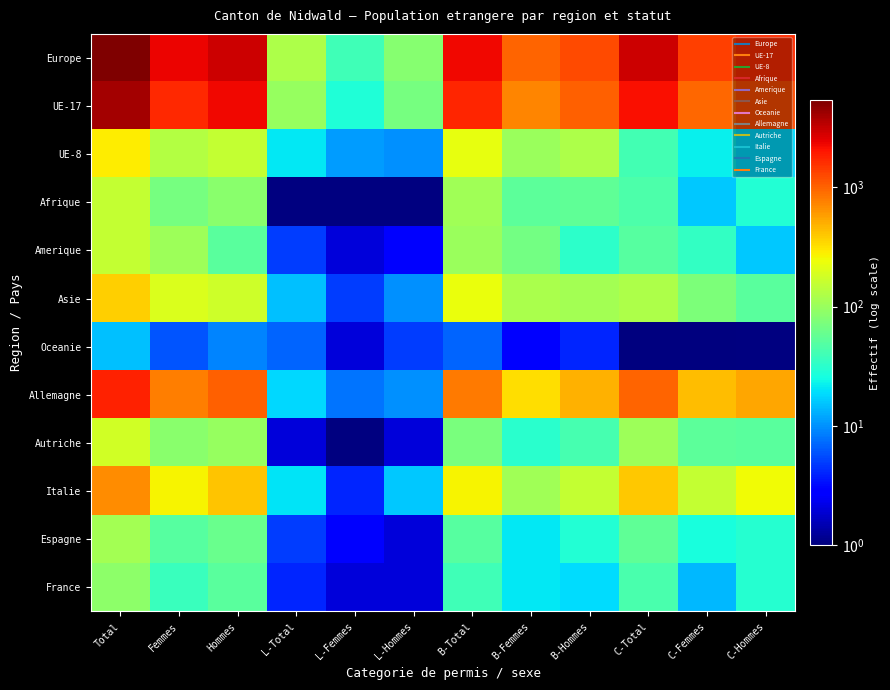

Reading left to right, extract all data points from this chart.

Europe: Total=5381	Femmes=2401	Hommes=2980	L-Total=123	L-Femmes=40	L-Hommes=83	B-Total=2256	B-Femmes=989	B-Hommes=1267	C-Total=3002	C-Femmes=1372	C-Hommes=1630
UE-17: Total=3993	Femmes=1690	Hommes=2303	L-Total=98	L-Femmes=28	L-Hommes=70	B-Total=1744	B-Femmes=720	B-Hommes=1024	C-Total=2151	C-Femmes=942	C-Hommes=1209
UE-8: Total=287	Femmes=133	Hommes=154	L-Total=21	L-Femmes=11	L-Hommes=10	B-Total=225	B-Femmes=100	B-Hommes=125	C-Total=41	C-Femmes=22	C-Hommes=19
Afrique: Total=154	Femmes=69	Hommes=85	L-Total=0	L-Femmes=0	L-Hommes=0	B-Total=109	B-Femmes=53	B-Hommes=56	C-Total=45	C-Femmes=16	C-Hommes=29
Amerique: Total=155	Femmes=104	Hommes=51	L-Total=5	L-Femmes=2	L-Hommes=3	B-Total=100	B-Femmes=68	B-Hommes=32	C-Total=50	C-Femmes=34	C-Hommes=16
Asie: Total=370	Femmes=198	Hommes=172	L-Total=15	L-Femmes=5	L-Hommes=10	B-Total=230	B-Femmes=119	B-Hommes=111	C-Total=125	C-Femmes=74	C-Hommes=51
Oceanie: Total=15	Femmes=6	Hommes=9	L-Total=7	L-Femmes=2	L-Hommes=5	B-Total=7	B-Femmes=3	B-Hommes=4	C-Total=1	C-Femmes=1	C-Hommes=0
Allemagne: Total=1809	Femmes=780	Hommes=1029	L-Total=18	L-Femmes=8	L-Hommes=10	B-Total=810	B-Femmes=324	B-Hommes=486	C-Total=981	C-Femmes=448	C-Hommes=533
Autriche: Total=180	Femmes=84	Hommes=96	L-Total=2	L-Femmes=0	L-Hommes=2	B-Total=73	B-Femmes=31	B-Hommes=42	C-Total=105	C-Femmes=53	C-Hommes=52
Italie: Total=688	Femmes=268	Hommes=420	L-Total=20	L-Femmes=4	L-Hommes=16	B-Total=263	B-Femmes=108	B-Hommes=155	C-Total=405	C-Femmes=156	C-Hommes=249
Espagne: Total=111	Femmes=50	Hommes=61	L-Total=5	L-Femmes=3	L-Hommes=2	B-Total=50	B-Femmes=21	B-Hommes=29	C-Total=56	C-Femmes=26	C-Hommes=30
France: Total=88	Femmes=37	Hommes=51	L-Total=4	L-Femmes=2	L-Hommes=2	B-Total=40	B-Femmes=21	B-Hommes=19	C-Total=44	C-Femmes=14	C-Hommes=30